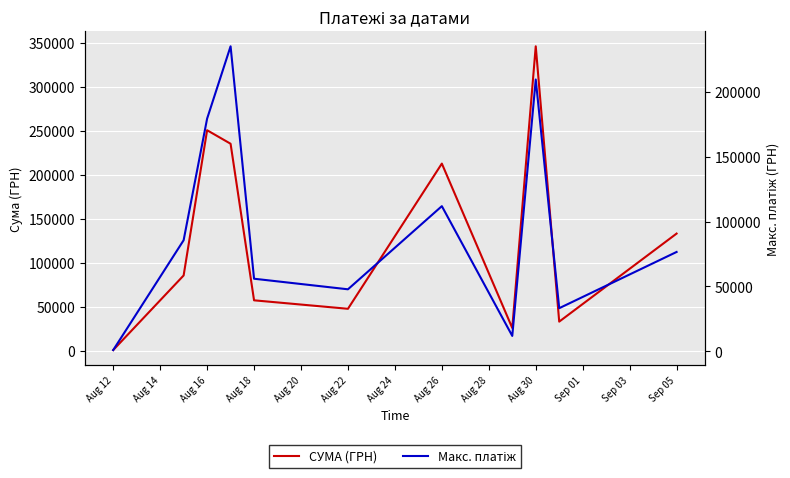

Read the СУМА (ГРН) value at Aug 12.

998.2